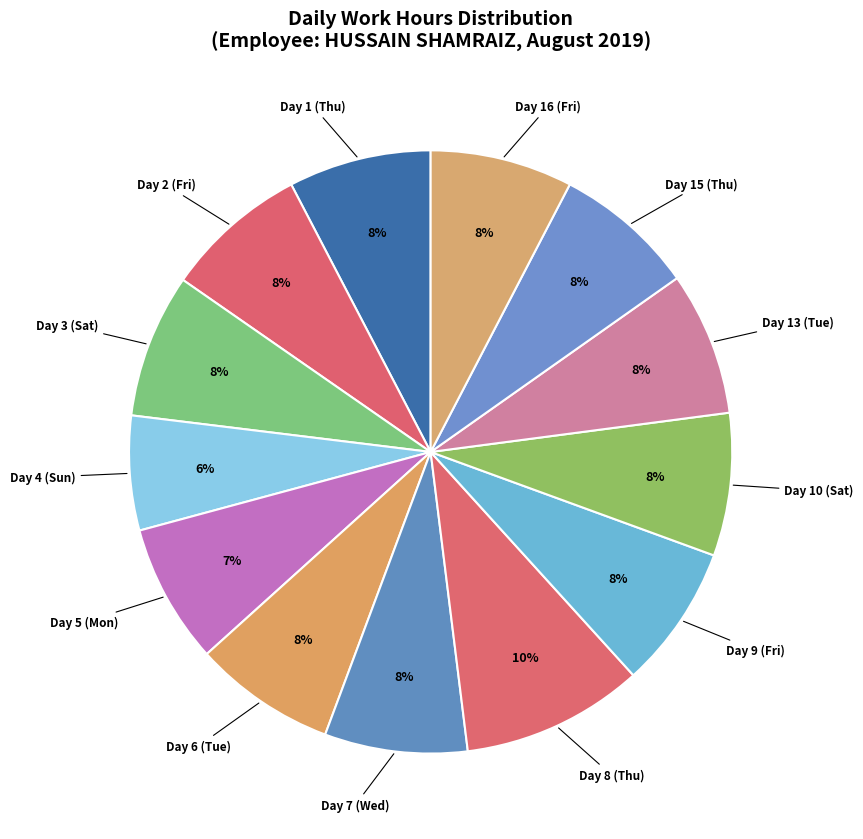

Combined, do Day 8 (Thu) and Day 3 (Sat) account for over 50%?

No